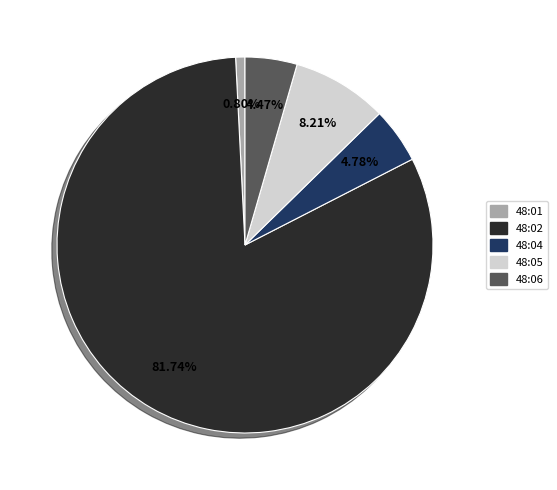

How many segments does this pie chart have?

5